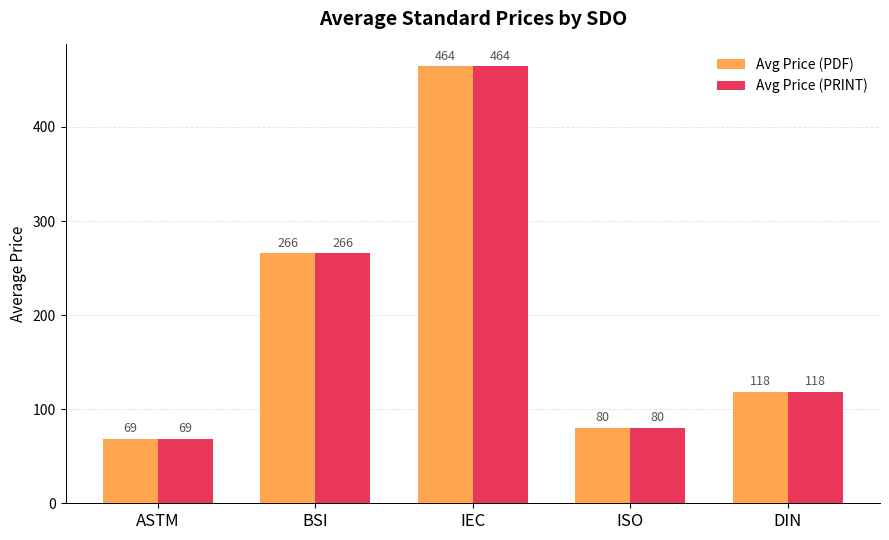

The value of Avg Price (PRINT) at IEC is 464.5. True or false?

True